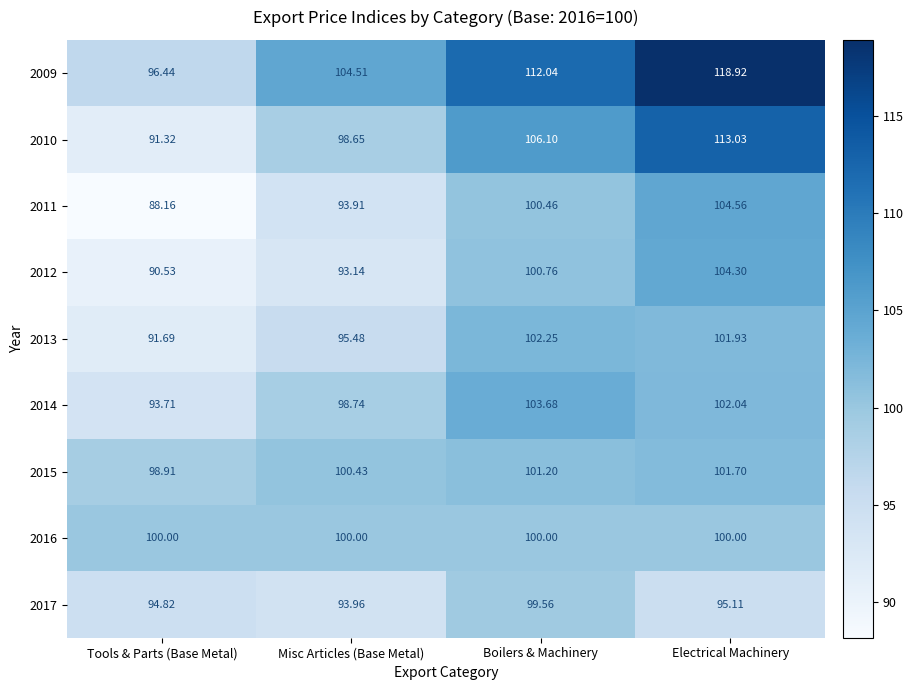

List the labels in order of 2010 value, smallest first.

Tools & Parts (Base Metal), Misc Articles (Base Metal), Boilers & Machinery, Electrical Machinery